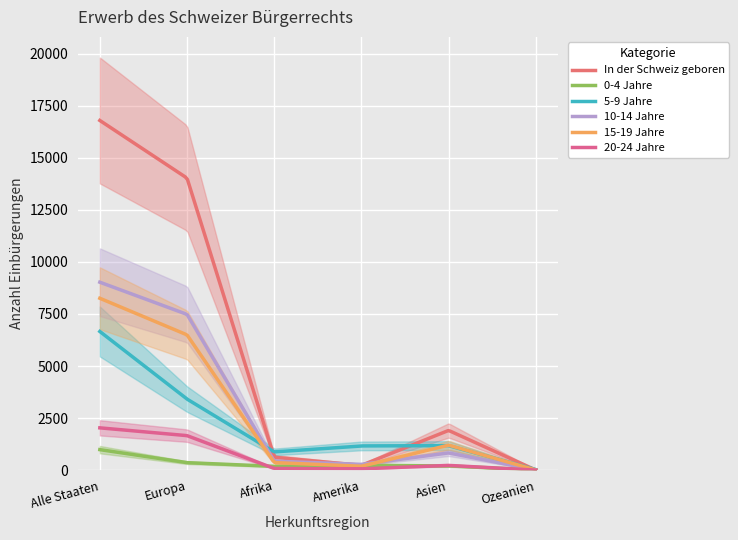

Which series has the widest spread of values?

In der Schweiz geboren